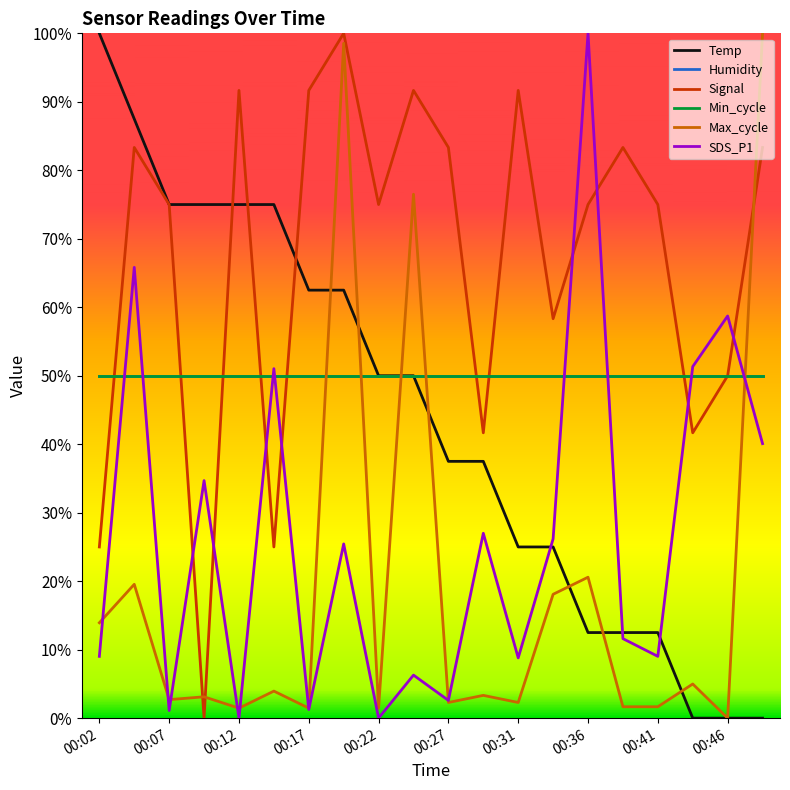

Which series ends up on top after the final intersection of SDS_P1 and Min_cycle?

Min_cycle